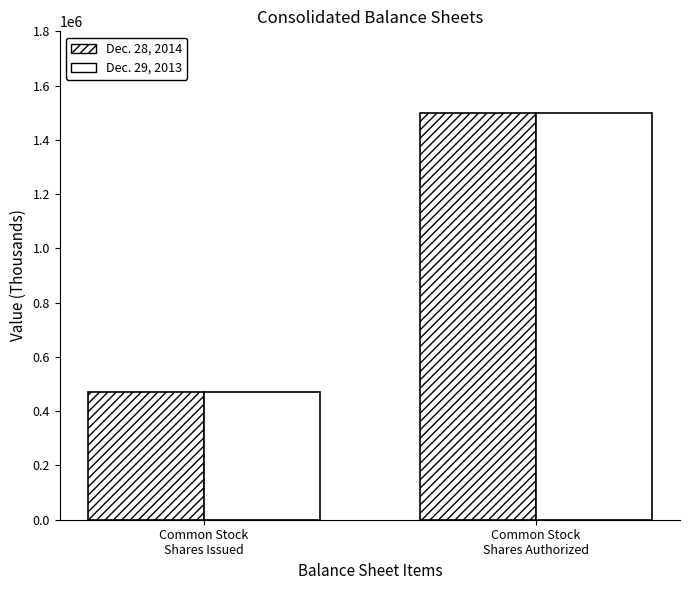

The Dec. 29, 2013 series shows 762294 at Common Stock
Shares Issued. True or false?

False